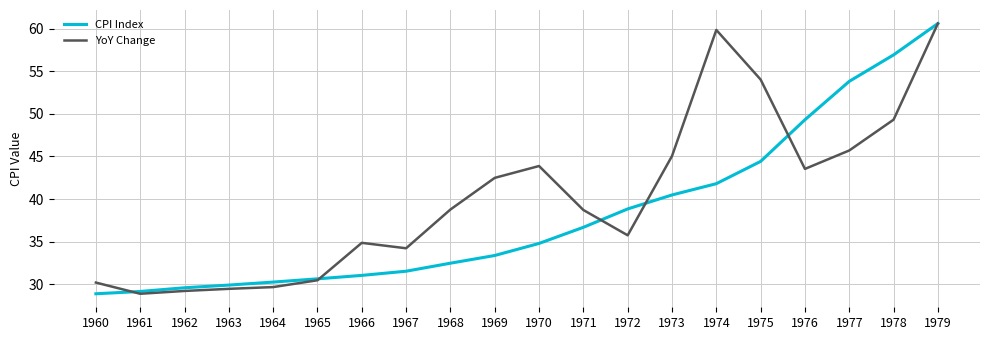

What is the difference between the highest and lowest values at 1976?

5.8